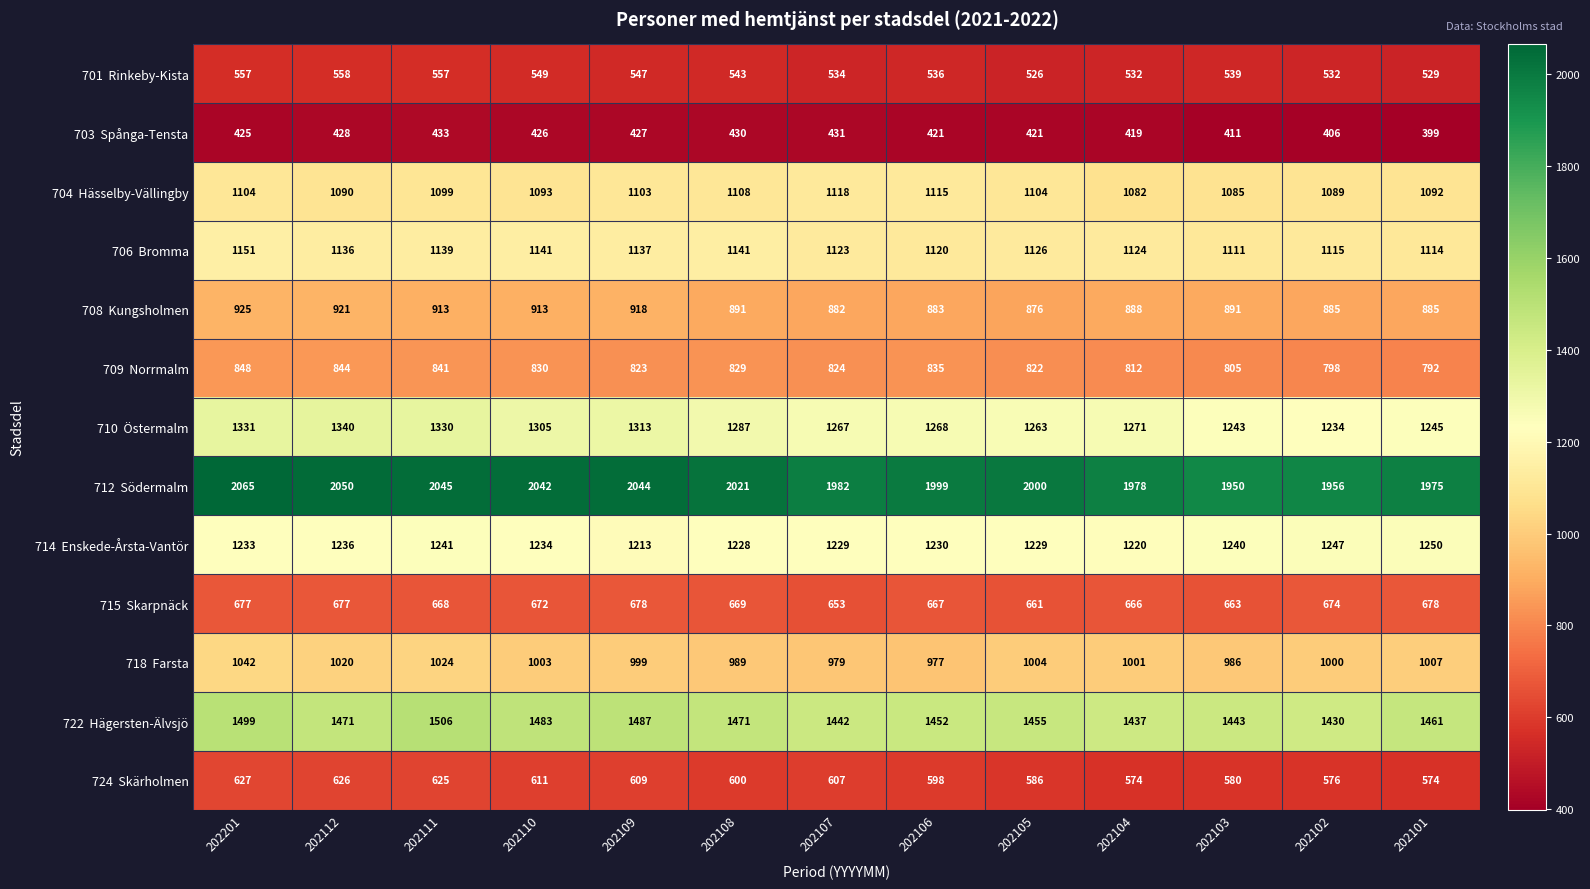

What is the greatest value displayed?

2065